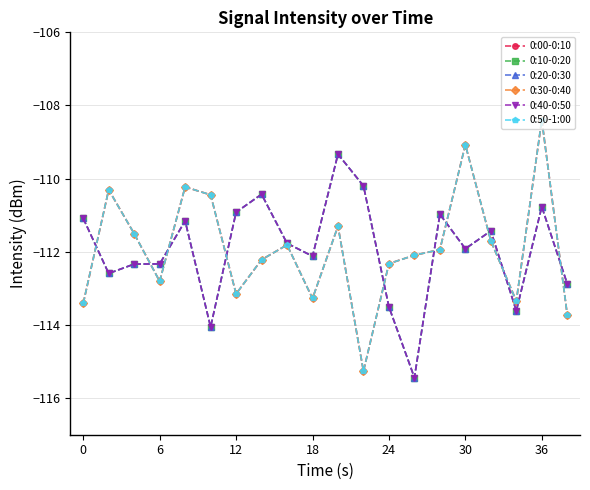

What is the value of the 0:50-1:00 point at the 9th from the left?

-111.8